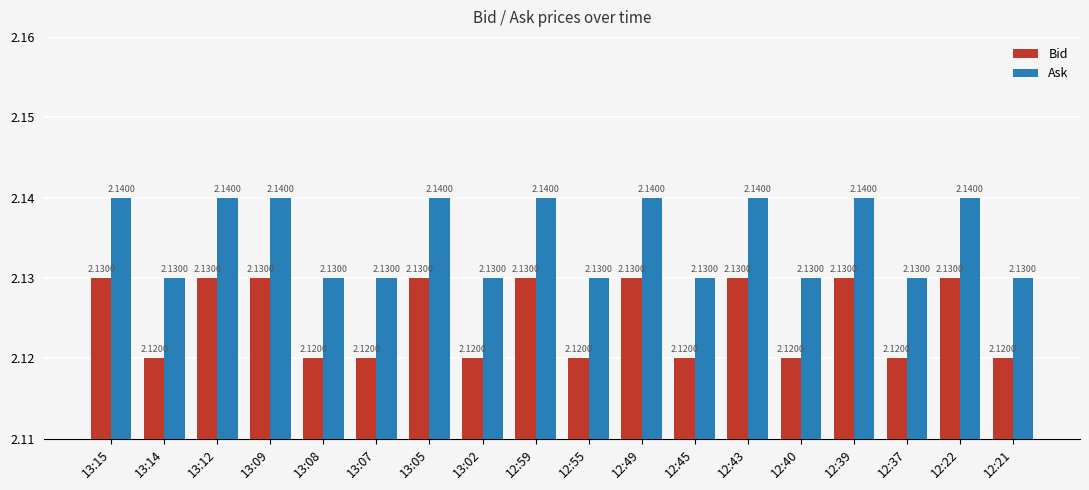

How many bars are there in total?

36